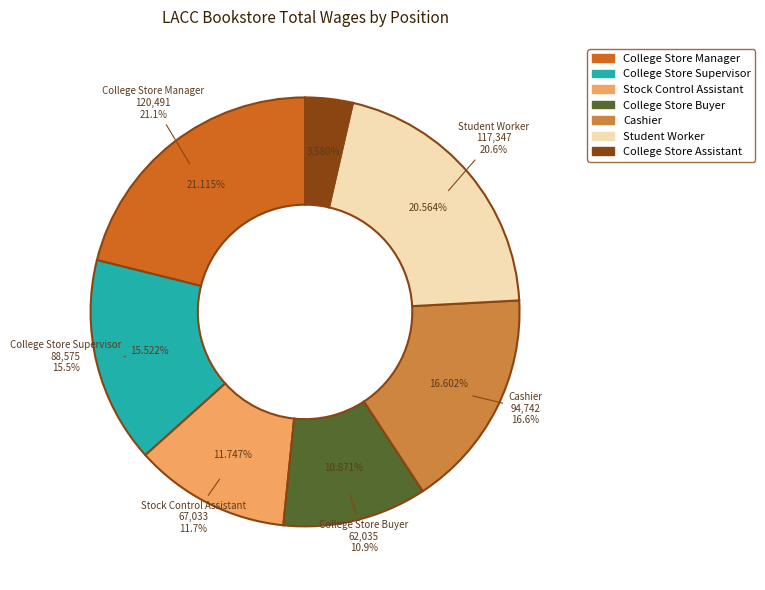

What is the largest slice in the pie chart?

College Store Manager